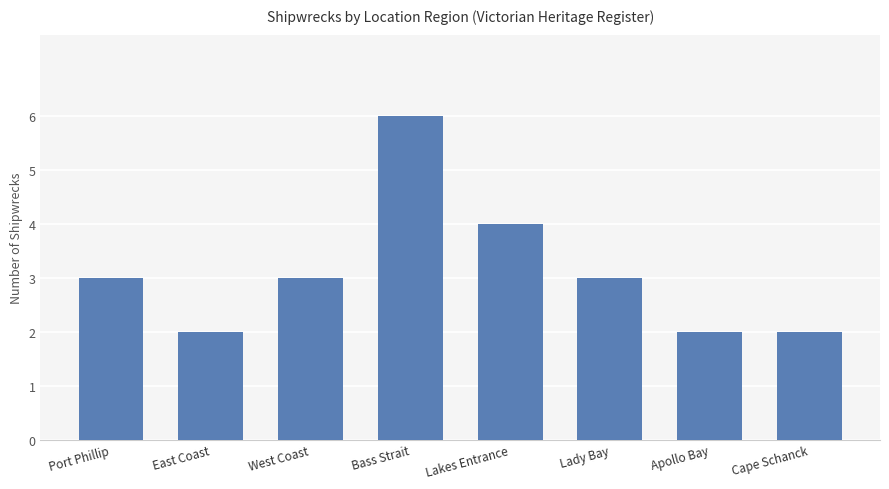

What is the sum of the values at West Coast and Apollo Bay?

5